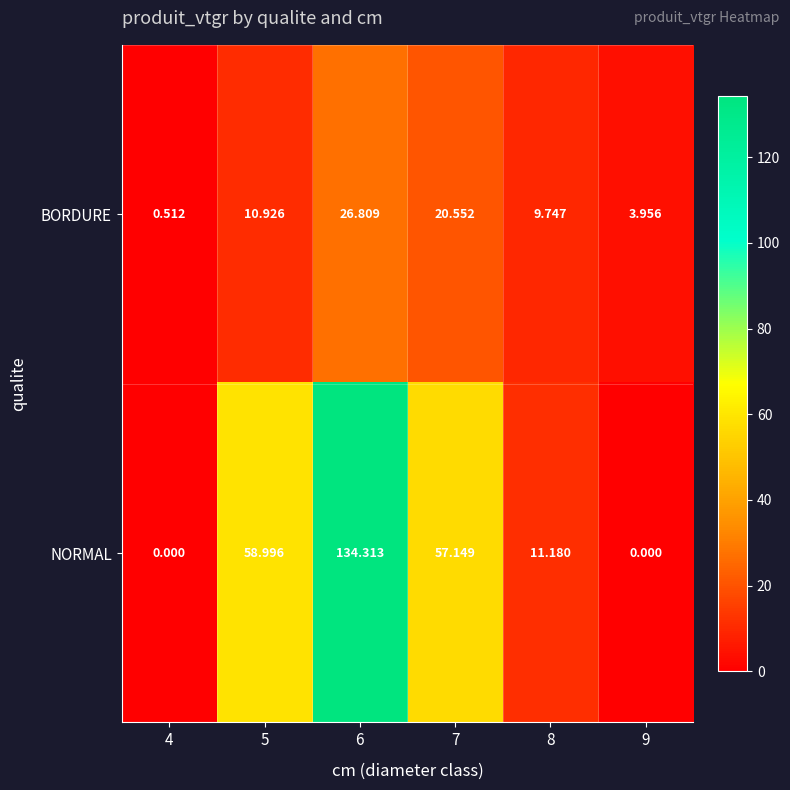

Is the value of NORMAL at 7 greater than the value of BORDURE at 8?

Yes